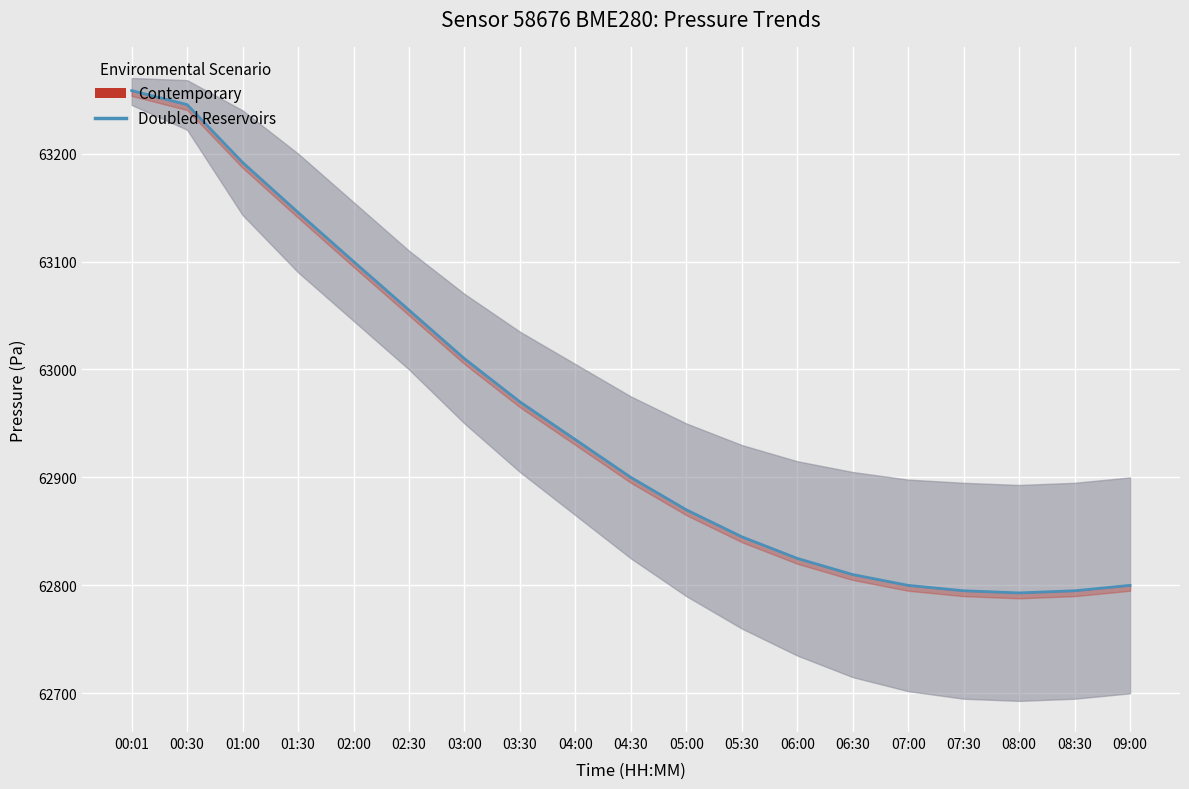

Approximately how many times larger is the value at 06:00 compared to 01:30?

1.0